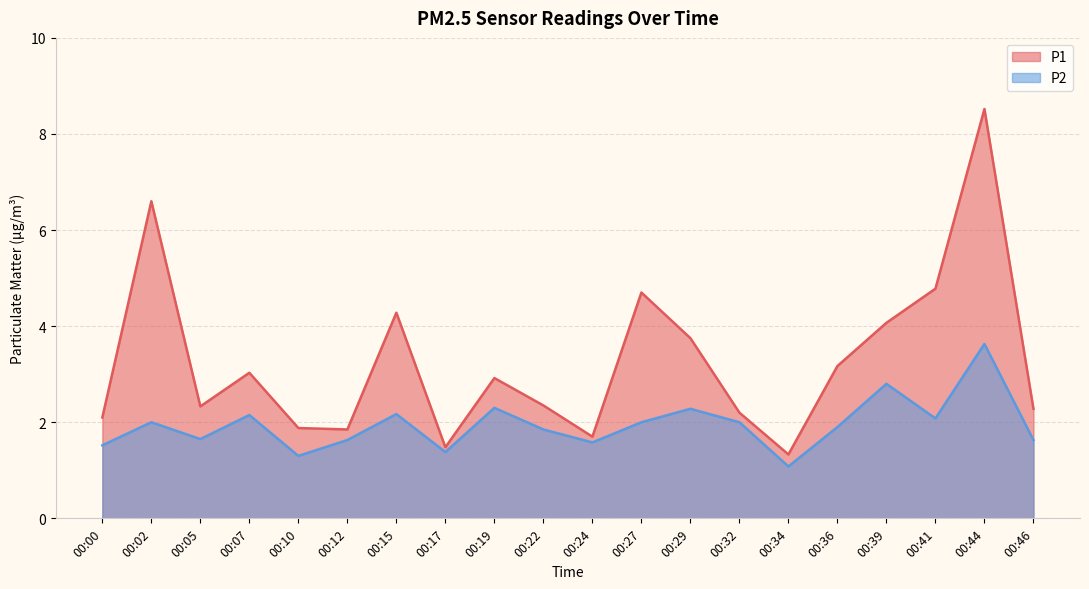

Between 00:05 and 00:07, which series saw the biggest shift?

P1